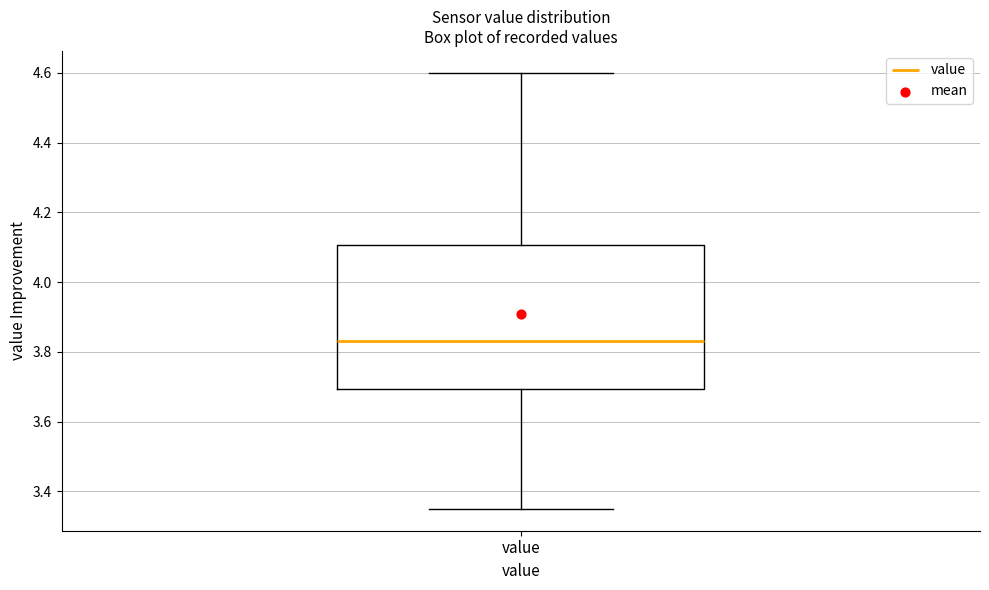

Where is the upper edge of the box for value on the y-axis? The values are not printed on the chart, so give them approximately, as read against the axis.

4.10